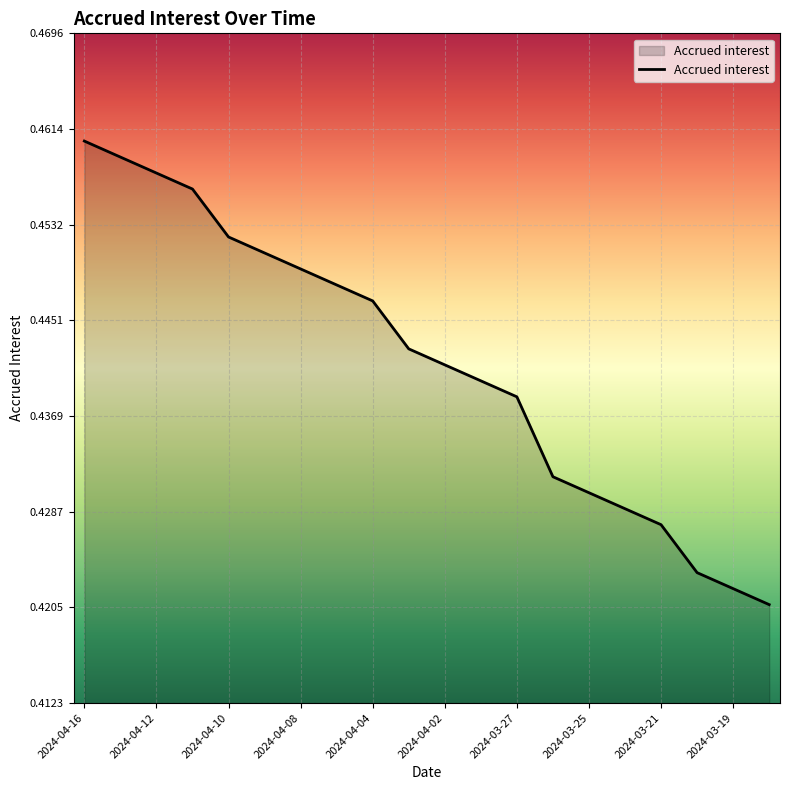

What is the label of the 12th point from the right?

2024-04-04